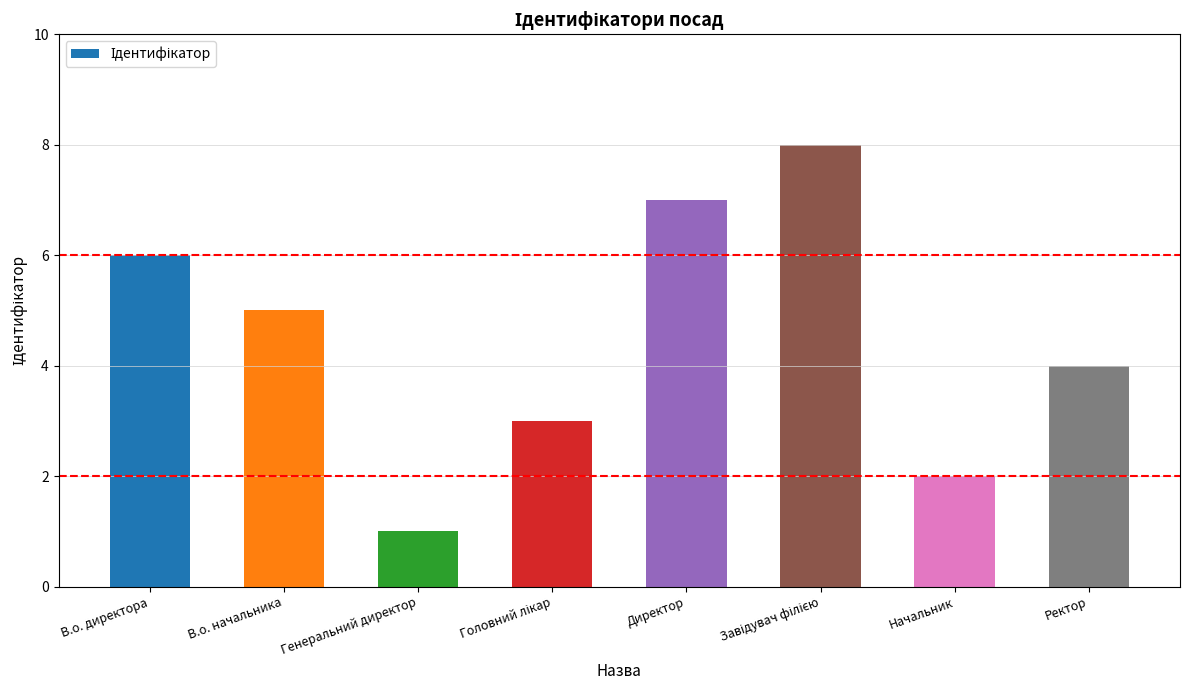

How many bars are there in total?

8